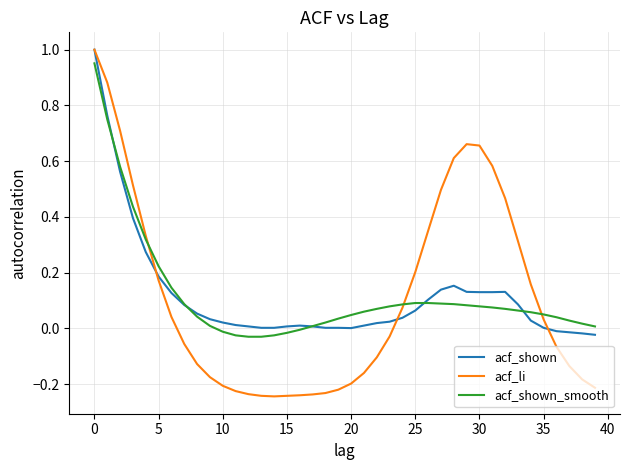

Which series has the widest spread of values?

acf_li